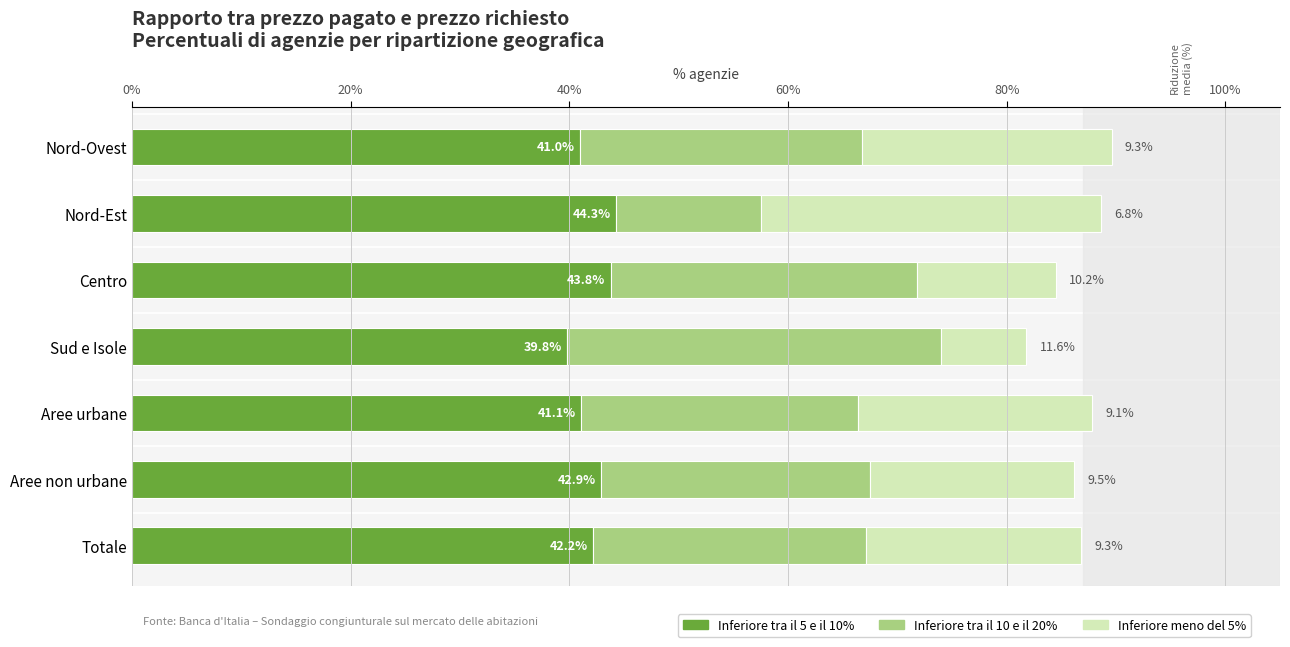

What is the lowest value of the Inferiore tra il 5 e il 10% series?

39.8